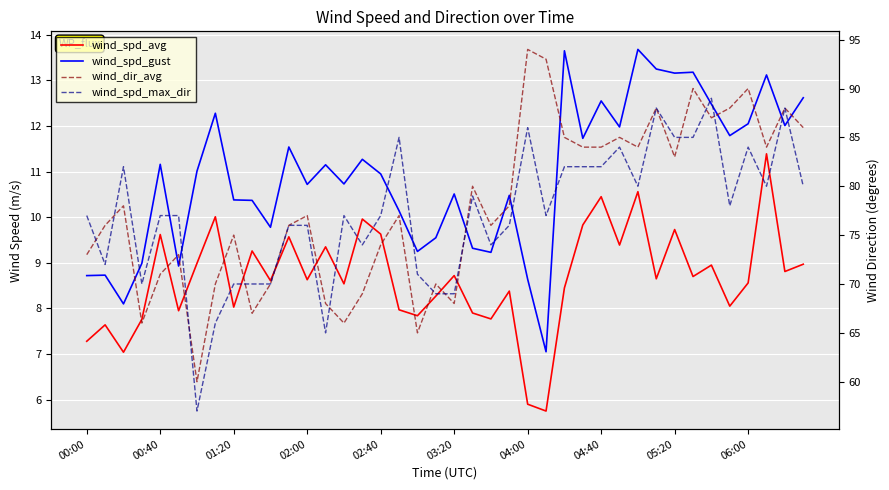

True or false: wind_spd_avg and wind_dir_avg cross at least once.

False